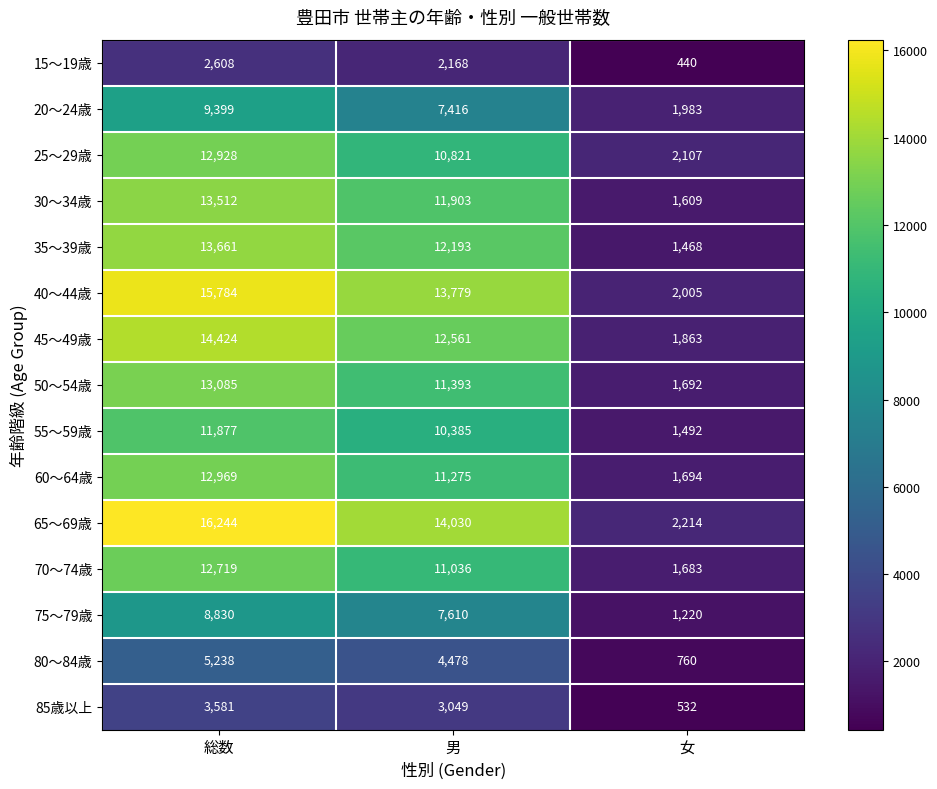

Is it true that 15～19歳 equals 2168 at 男?

True